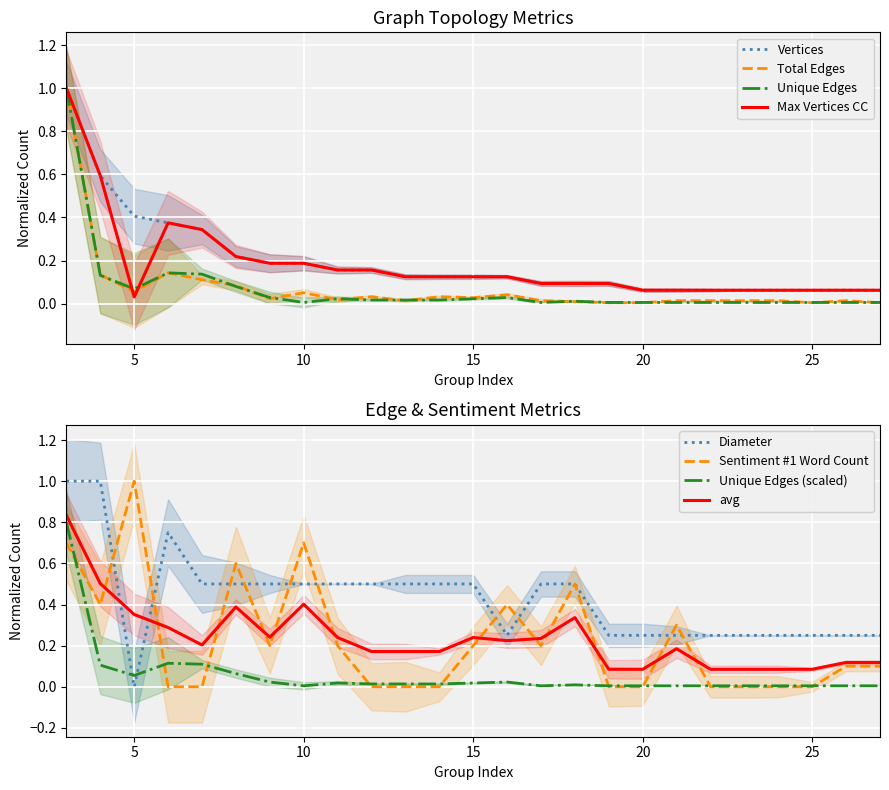

True or false: Total Edges and Vertices intersect in this chart.

False